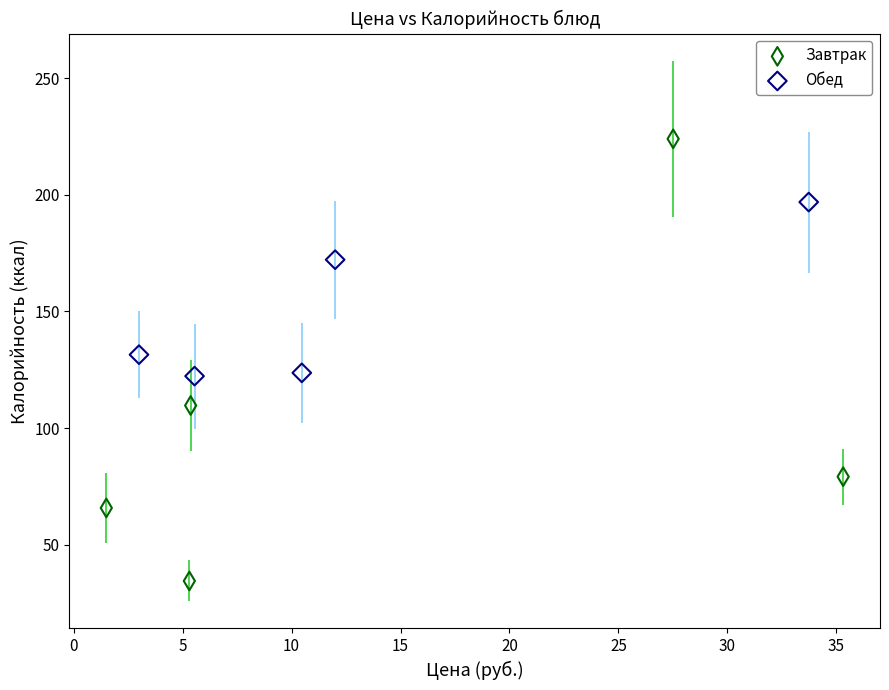

Which series reaches the maximum Y coordinate?

Завтрак